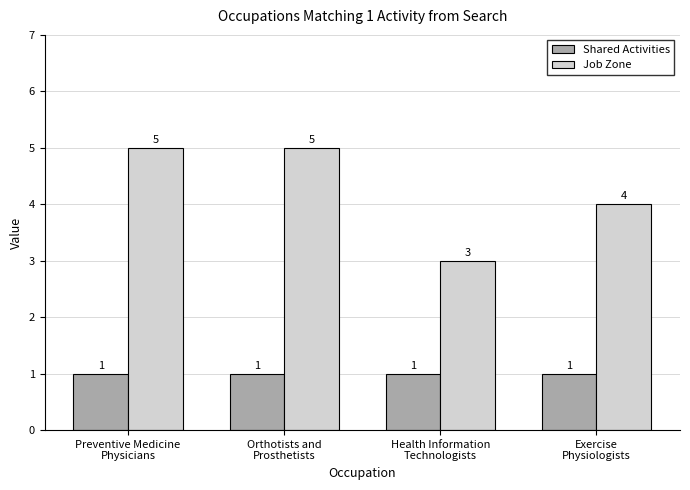

How many data points in Job Zone are less than 5?

2